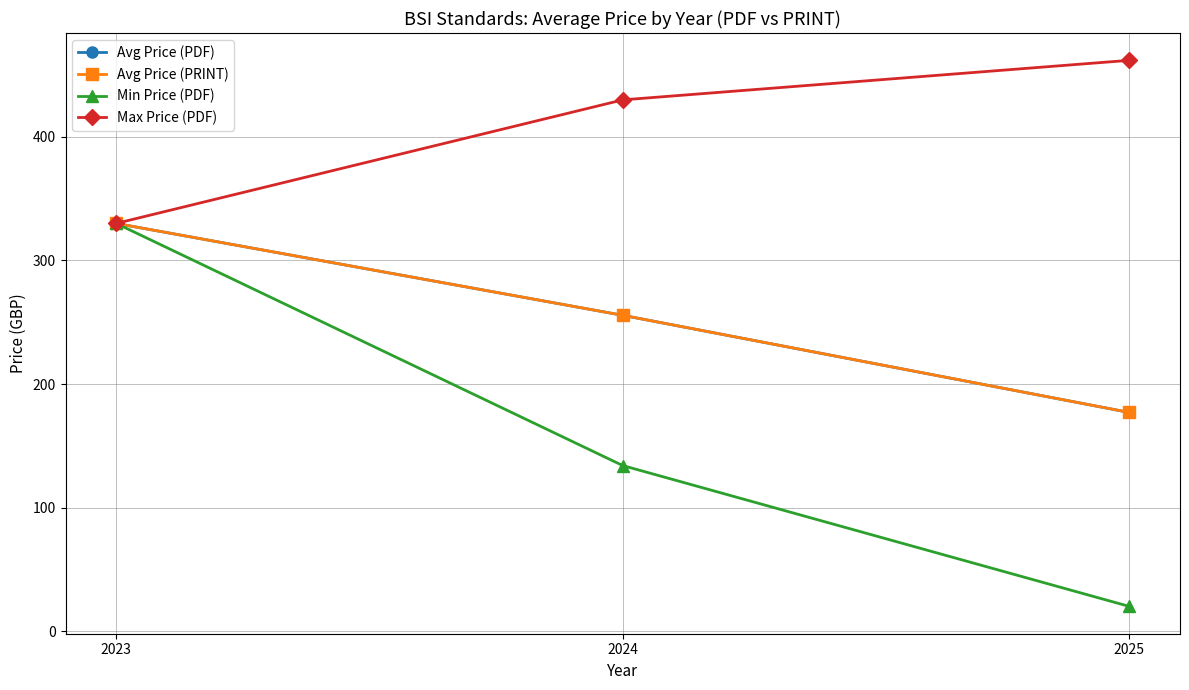

Is this an area chart (filled region under the line)?

No